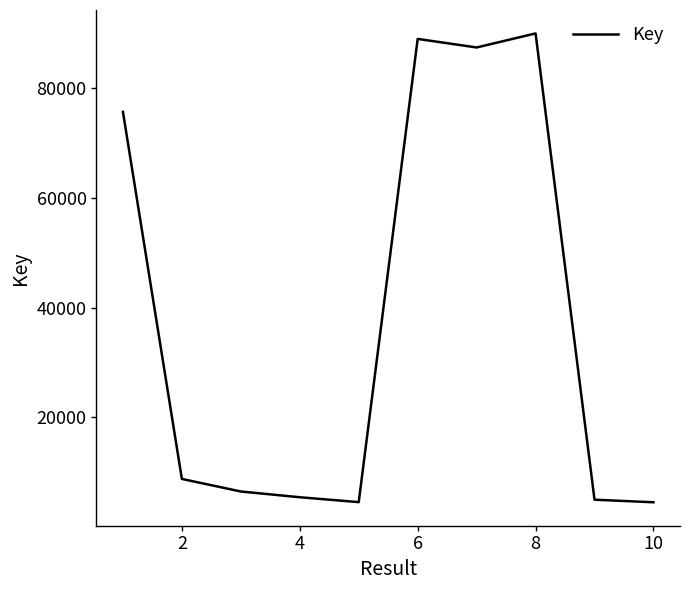

What is the difference between the maximum and minimum values?

85348